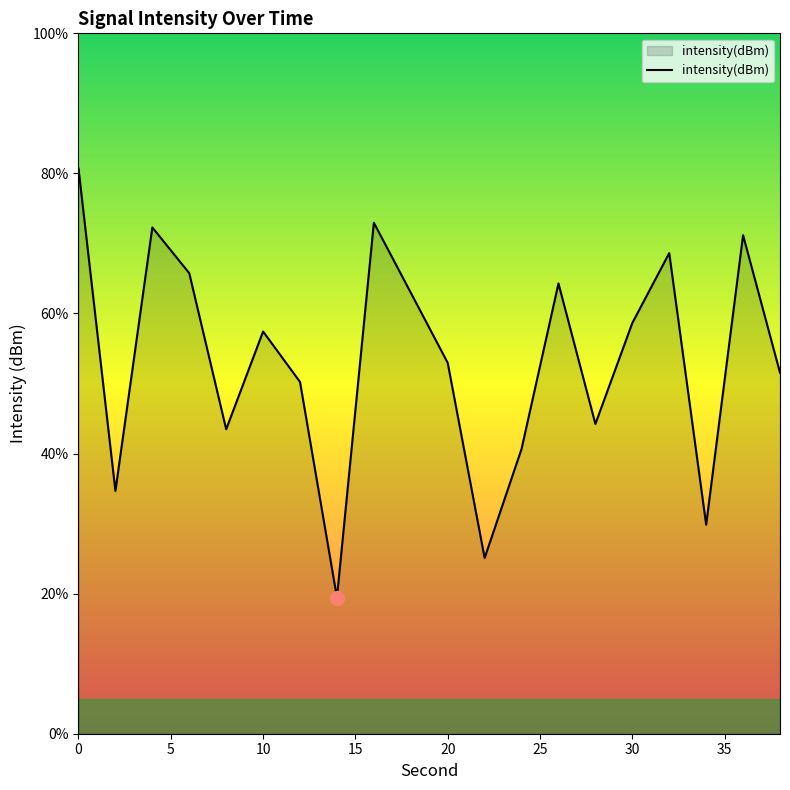

What is the minimum value shown in the chart?

19.4